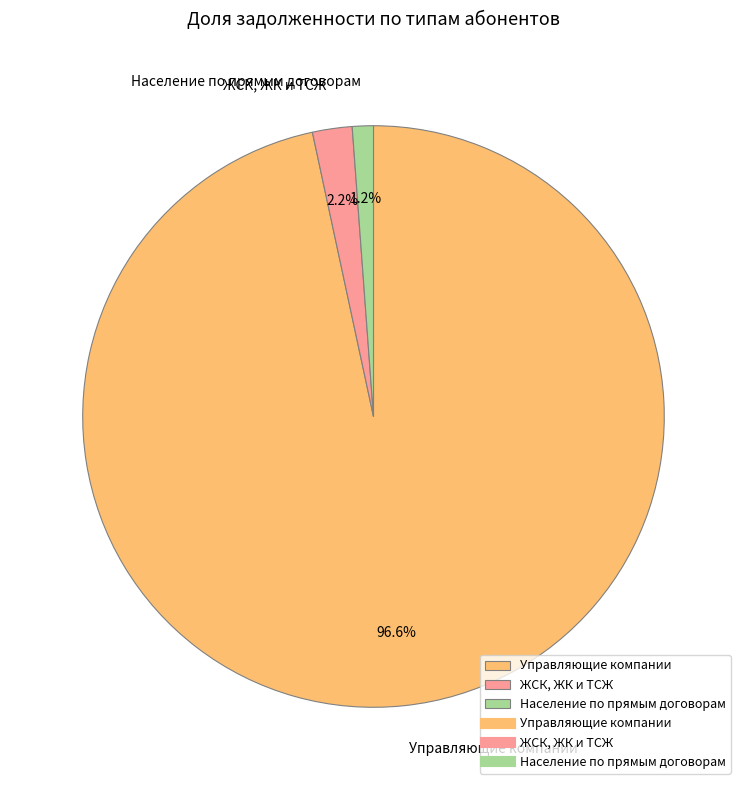

Which slice is the largest?

Управляющие компании